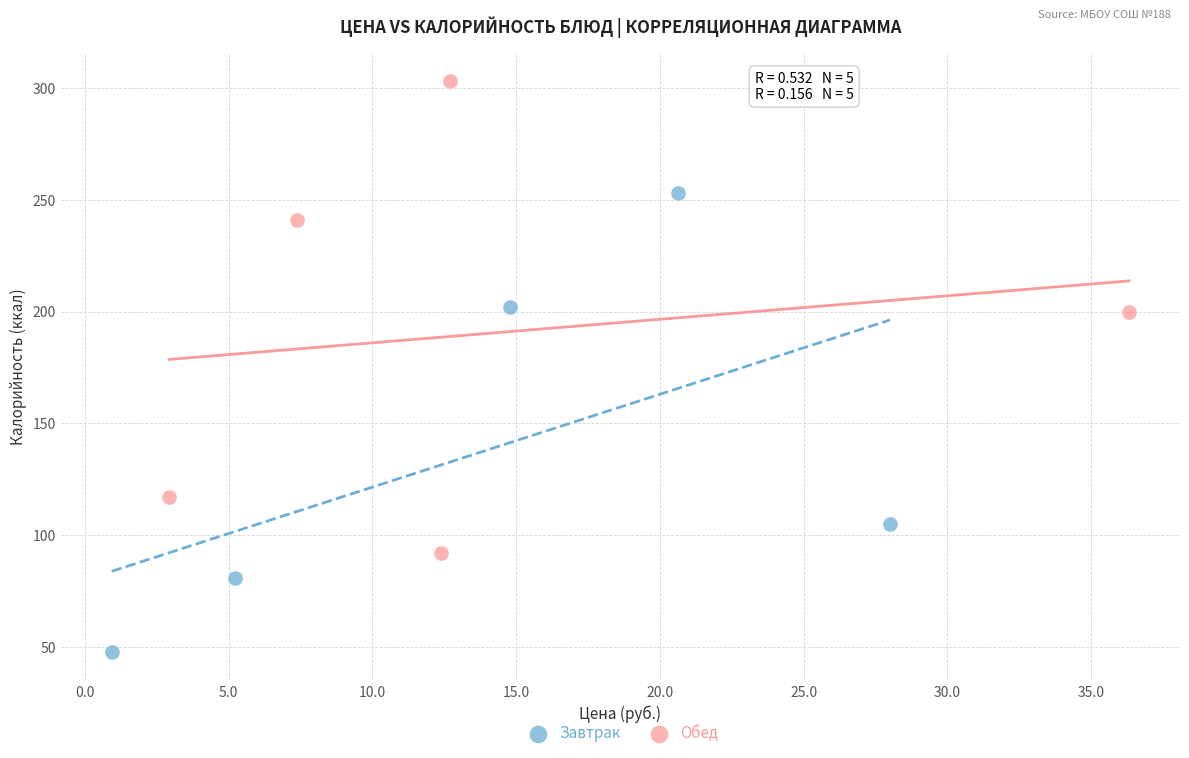

Which series contains the highest Y value?

Обед